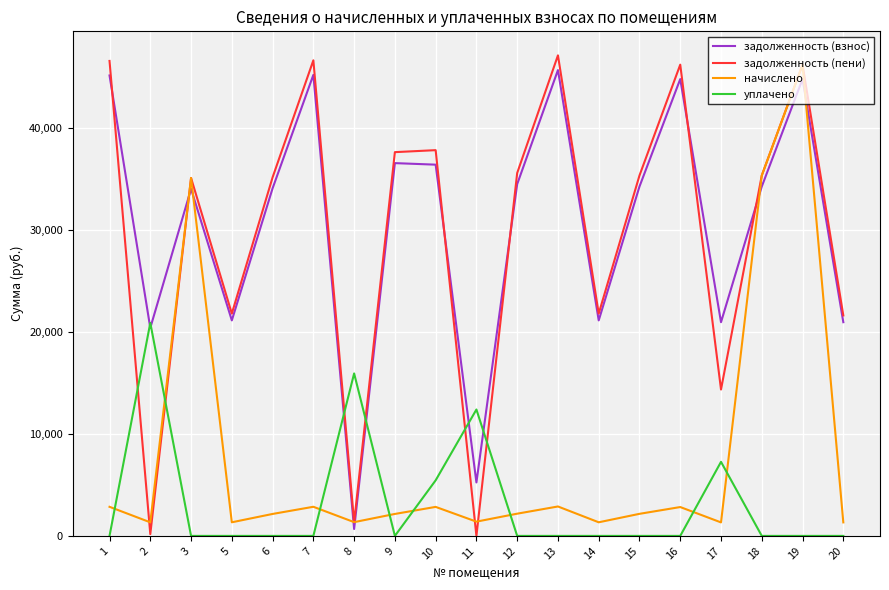

Which series has the largest range (max minus min)?

задолженность (пени)